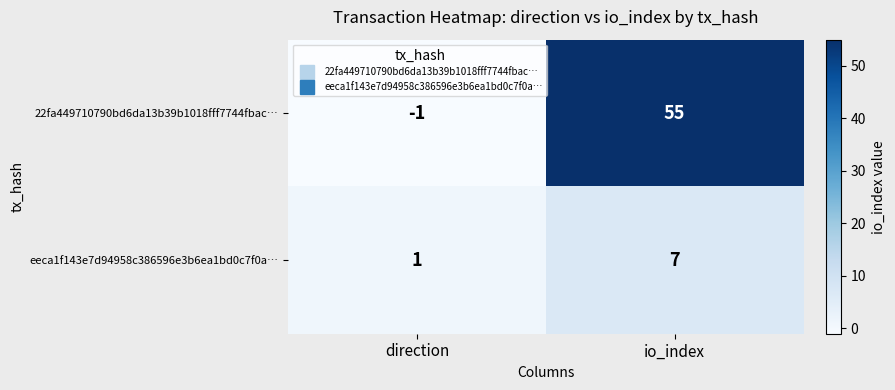

Reading right to left, what are all the values shown in this chart?

22fa449710790bd6da13b39b1018fff7744fbac…: 55	-1
eeca1f143e7d94958c386596e3b6ea1bd0c7f0a…: 7	1